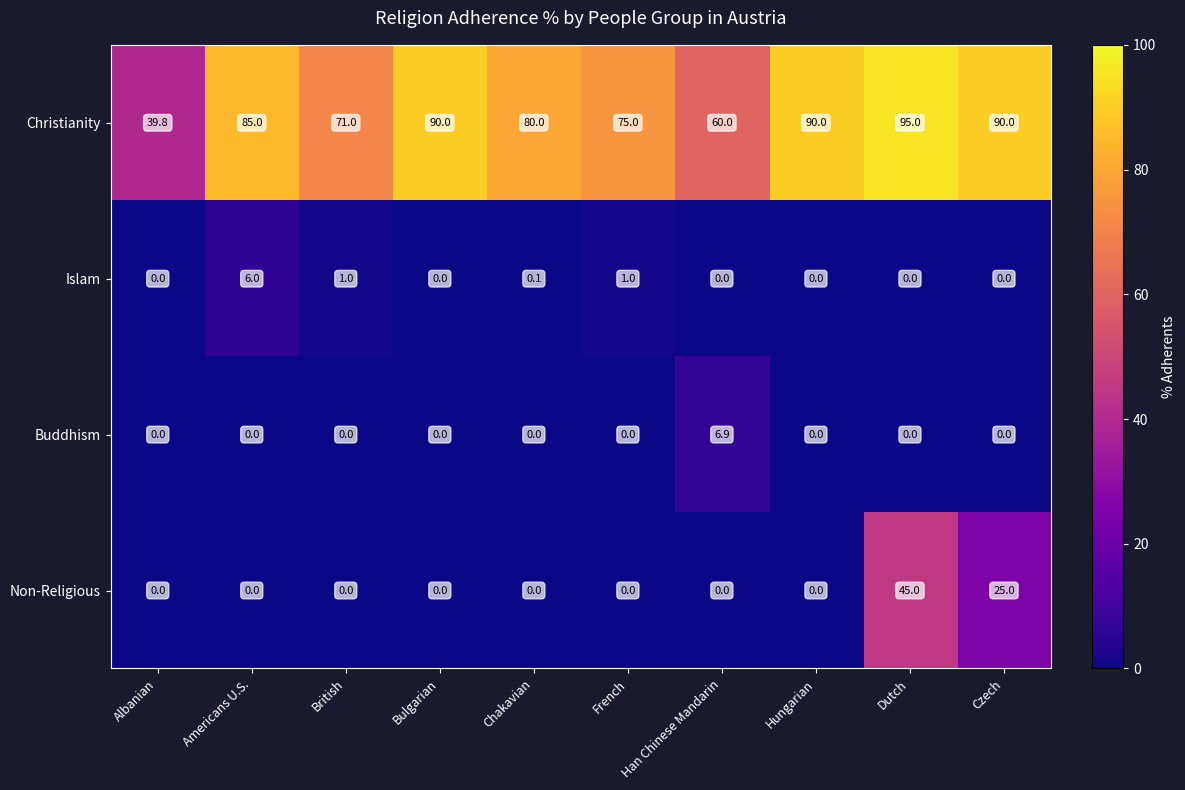

The value of Christianity at Chakavian is 80.0. True or false?

True